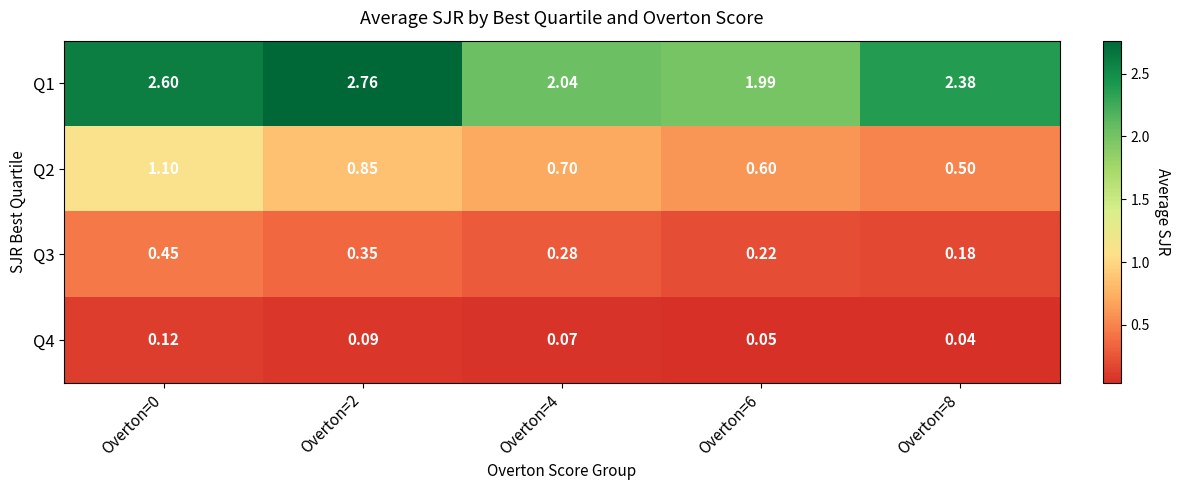

Is the value of Q1 at Overton=2 greater than the value of Q4 at Overton=0?

Yes